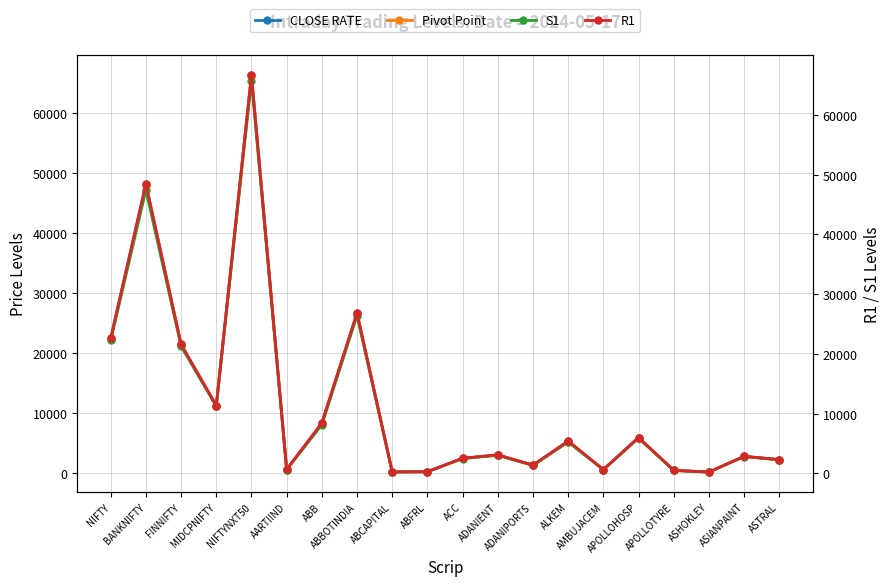

Which label corresponds to the largest value in the chart?

NIFTYNXT50